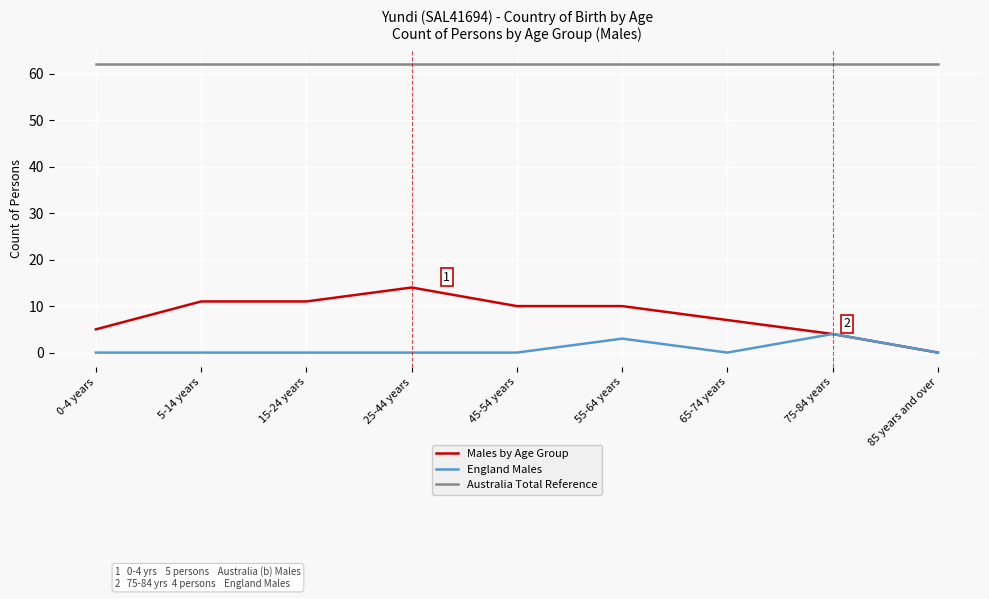

Is it true that England Males equals -3 at 15-24 years?

False